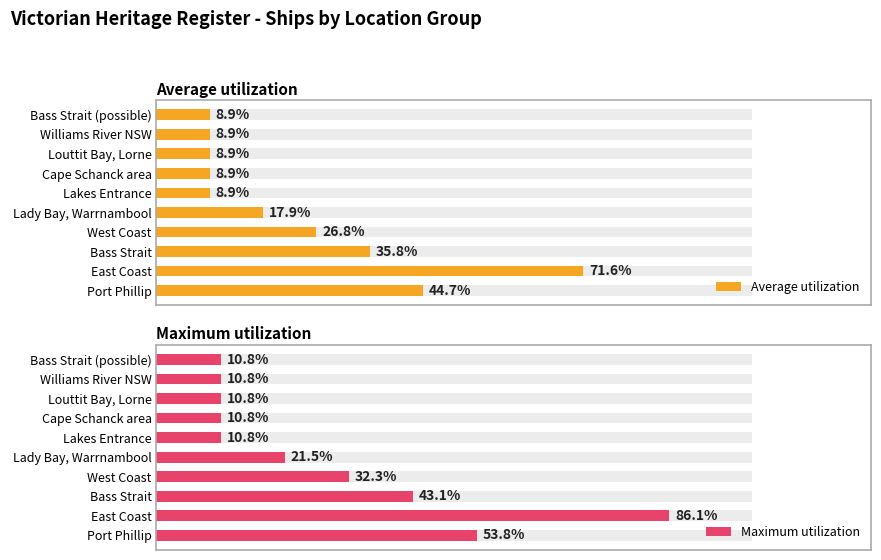

What is the value of the Maximum utilization bar at the 5th from the left?

21.5